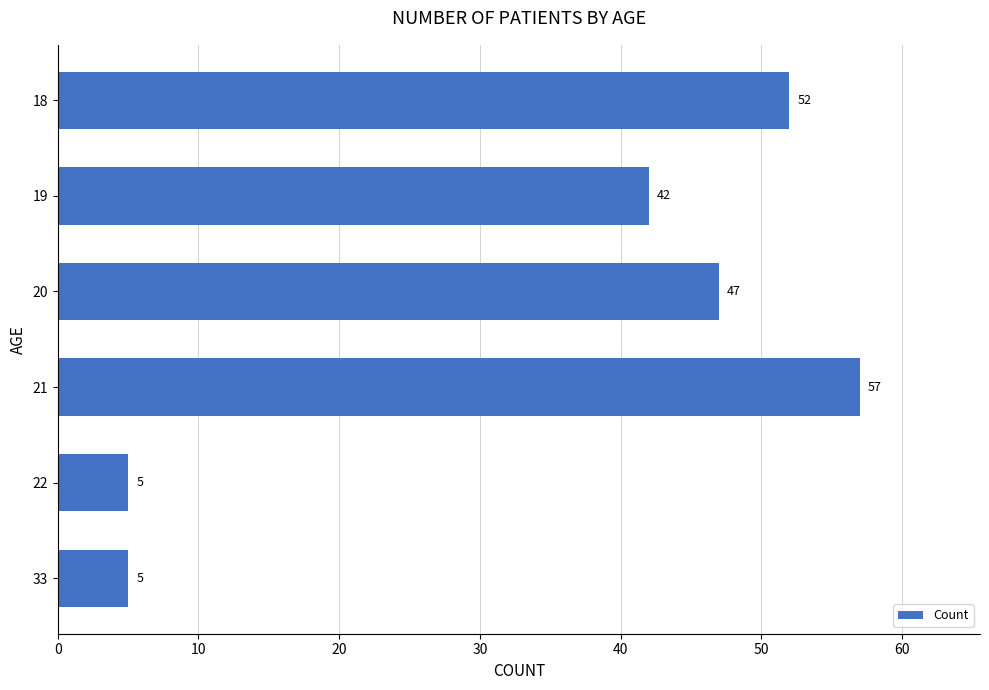

What is the smallest value displayed?

5